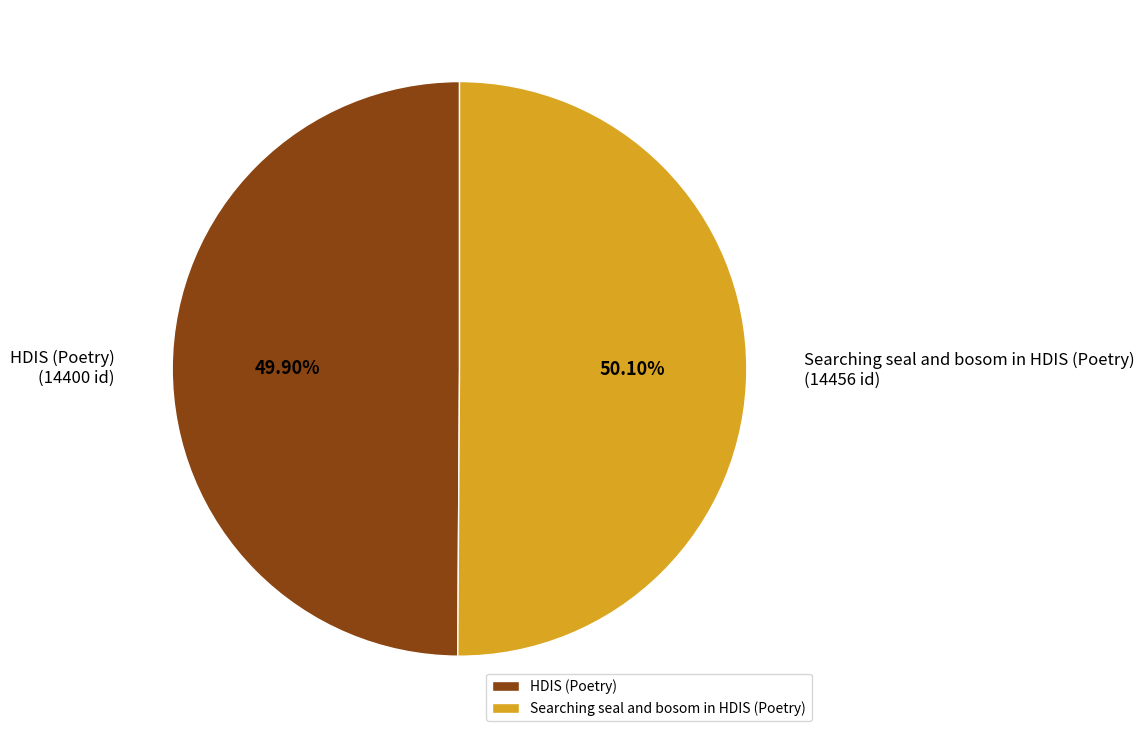

Is it true that Searching seal and bosom in HDIS (Poetry) is 61% of the pie?

False